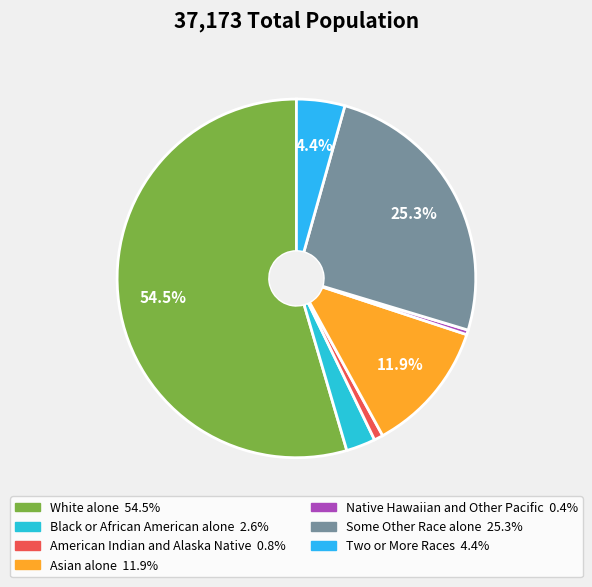

To the nearest percent, what percentage of the pie is Black or African American alone?

3%